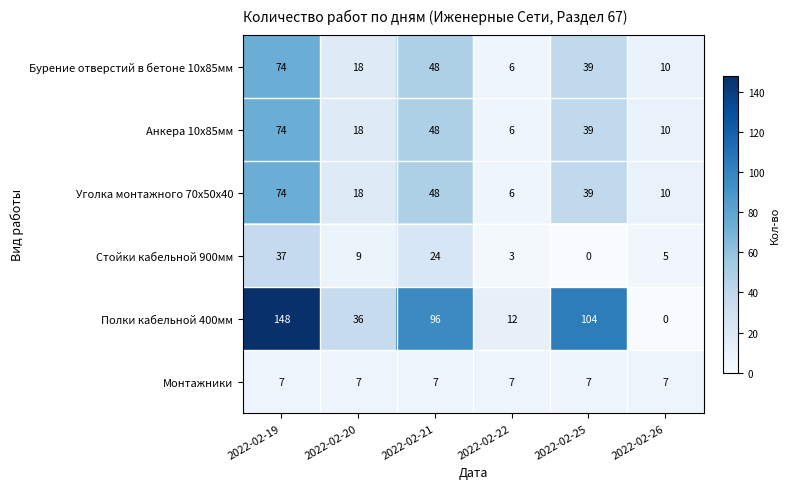

How many data points in Анкера 10х85мм are less than 39?

3